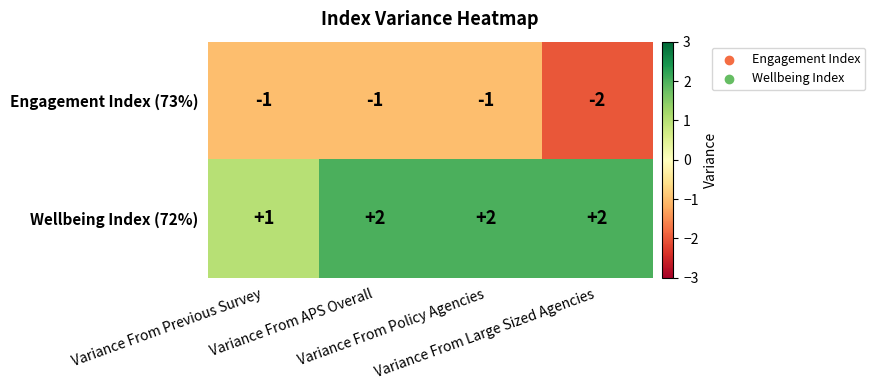

What is the difference between the highest and lowest values at Variance From Policy Agencies?

3